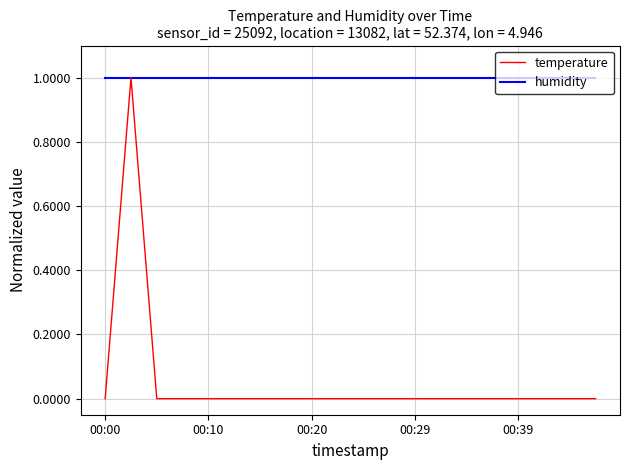

Rank the series by their average value, from highest to lowest.

humidity, temperature